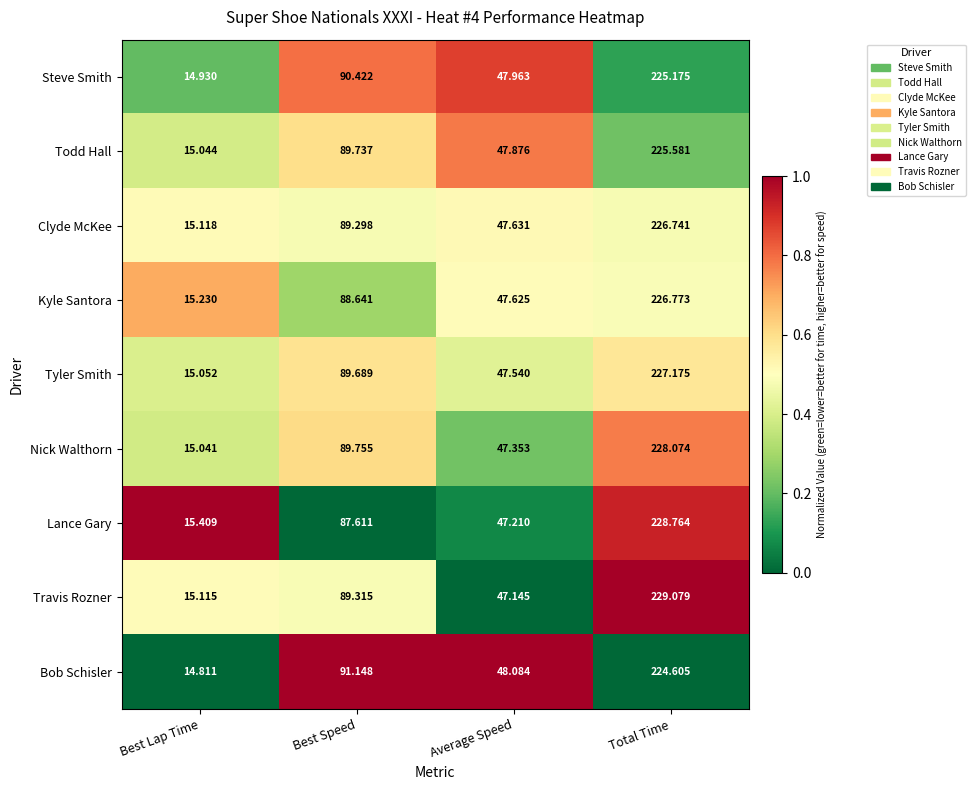

Which series has the largest range (max minus min)?

Travis Rozner